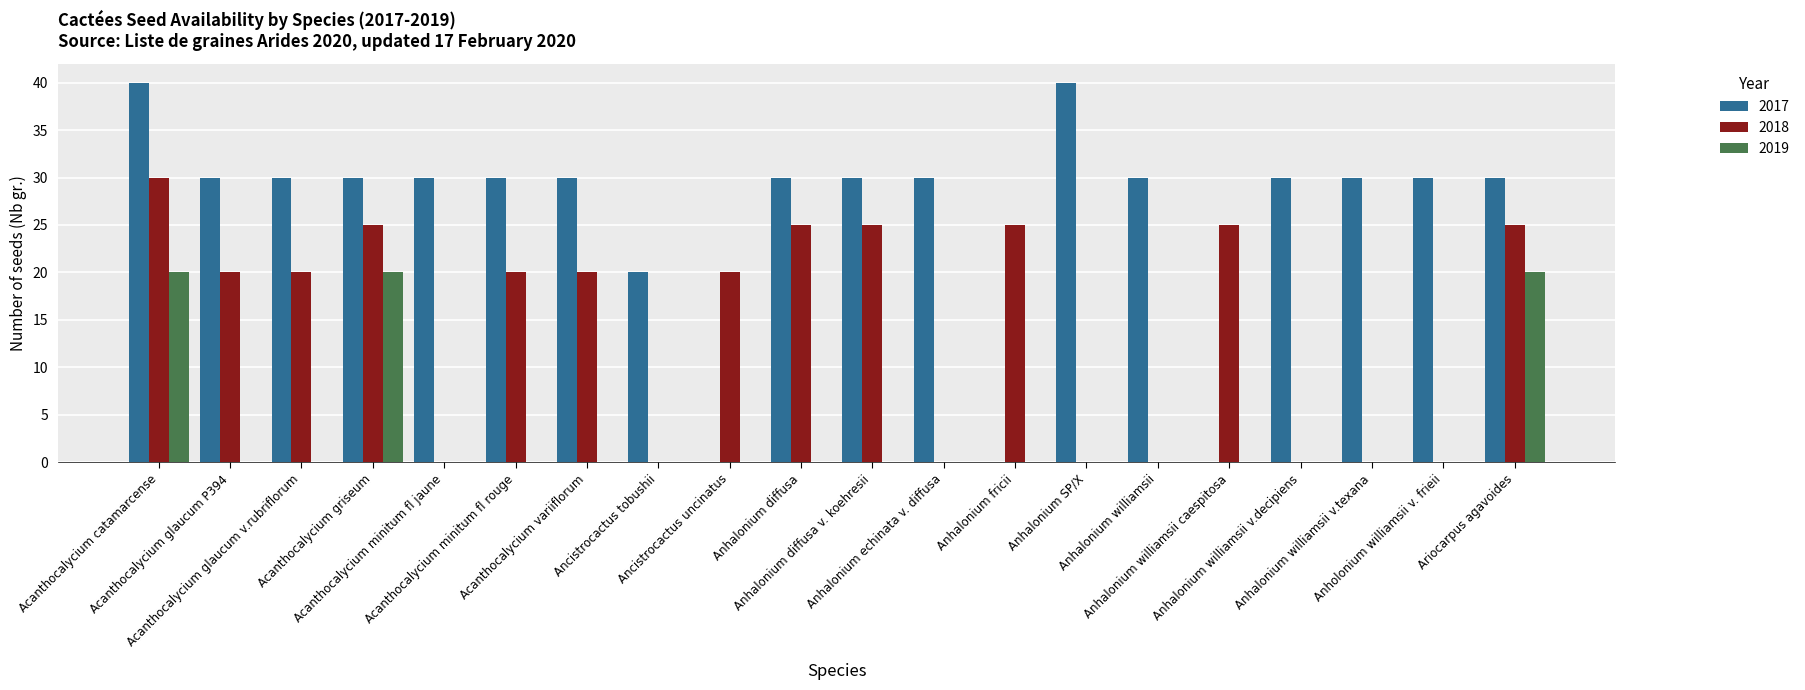

What are all the series names shown in the legend?

2017, 2018, 2019